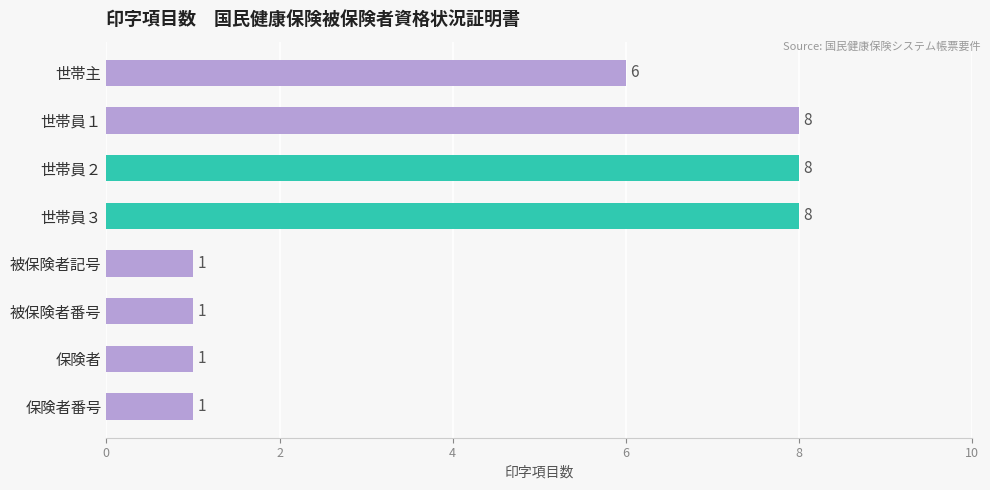

What position from the bottom is 世帯員１?

7